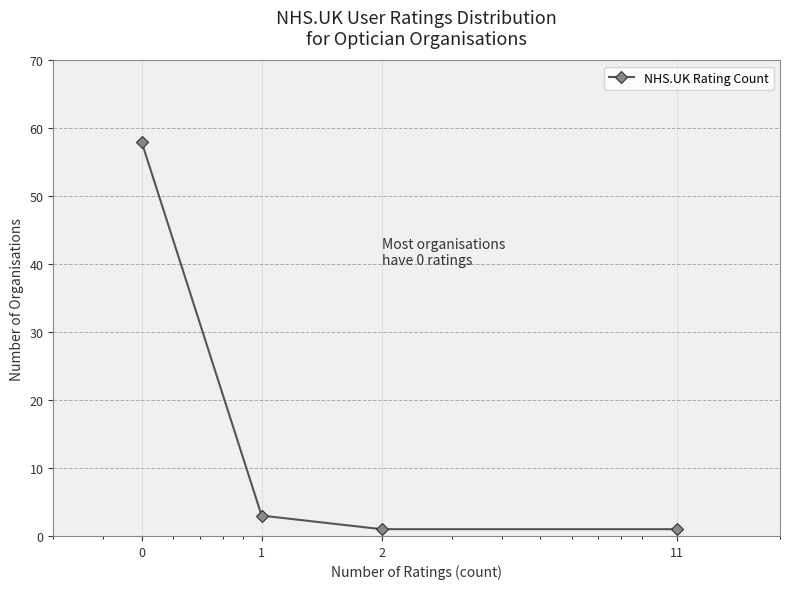

What is the difference between the maximum and minimum values?

57